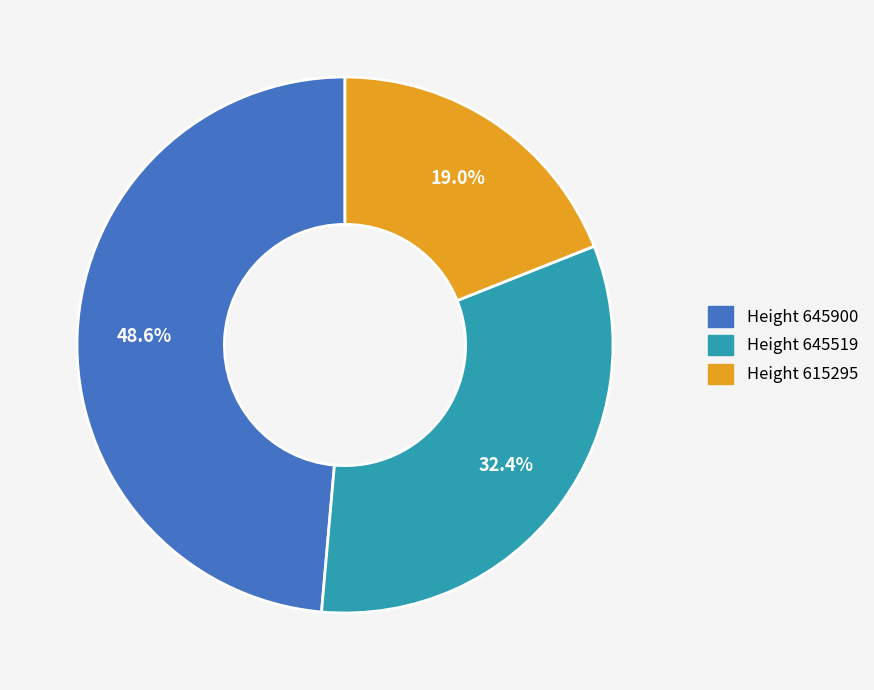

Is there any slice that represents more than half of the pie?

No